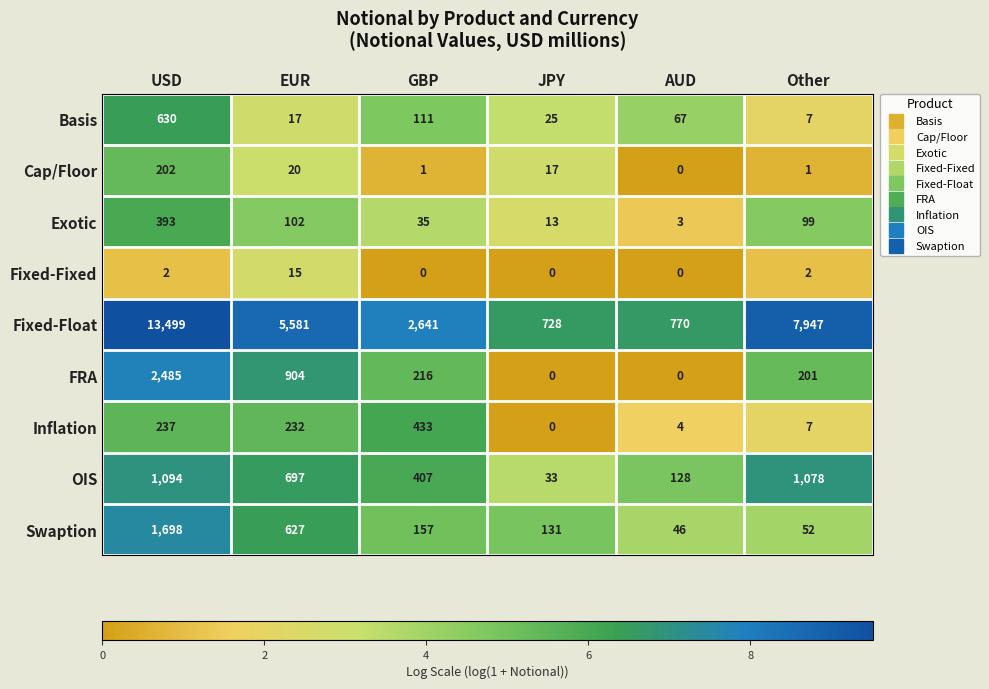

At which category is the sum across all series the highest?

USD